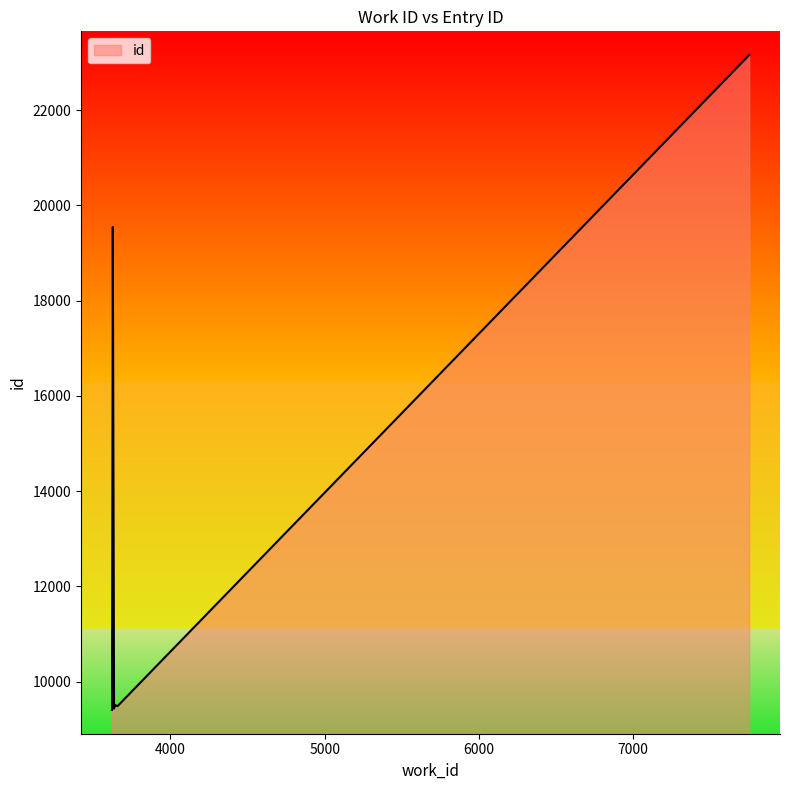

Rank the categories by value from highest to lowest.

7753, 3626, 3640, 3640, 3657, 3634, 3621, 3620, 3620, 3620